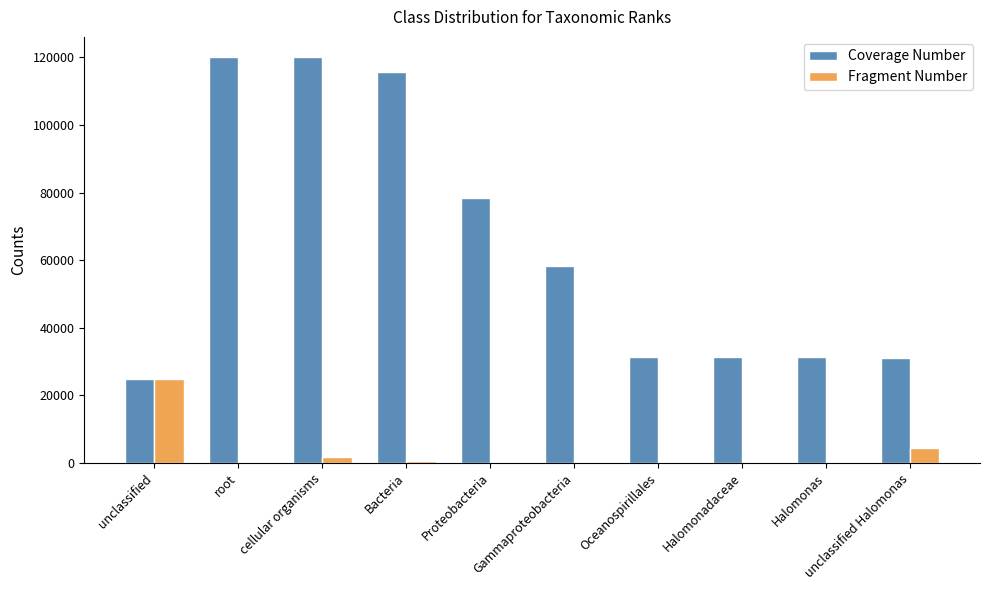

What is the sum of all Coverage Number values?

642272